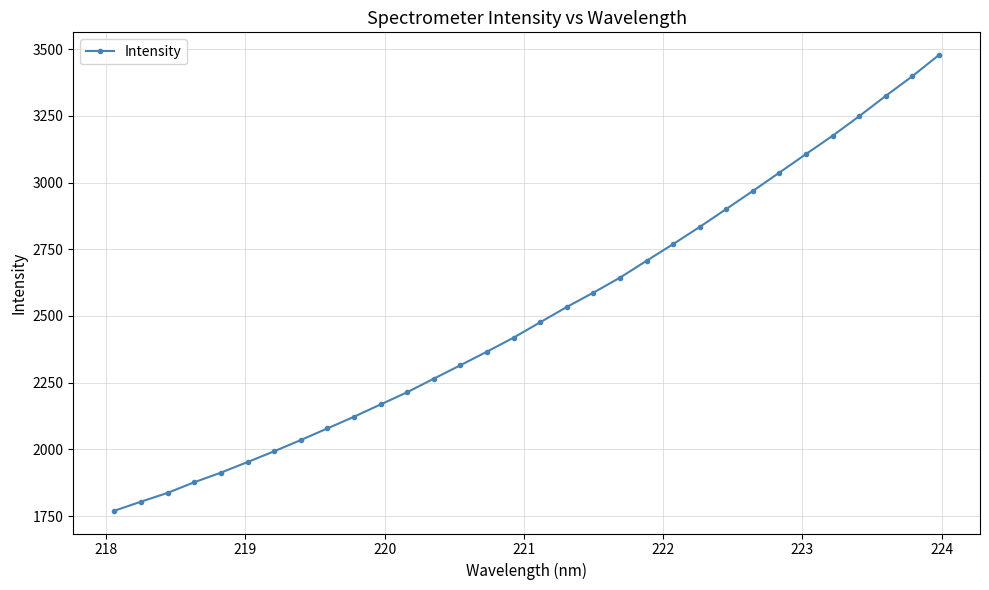

What is the difference between the maximum and minimum values?

1707.4